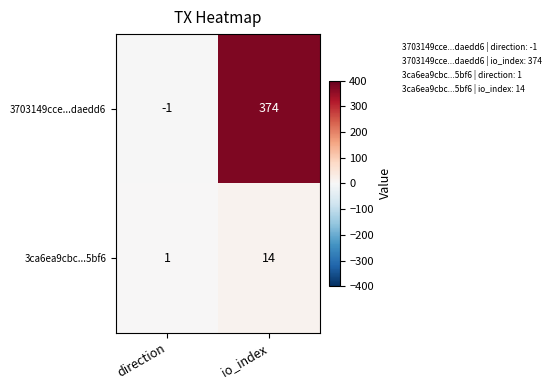

True or false: 3ca6ea9cbc...5bf6 has a value of 5 at io_index.

False